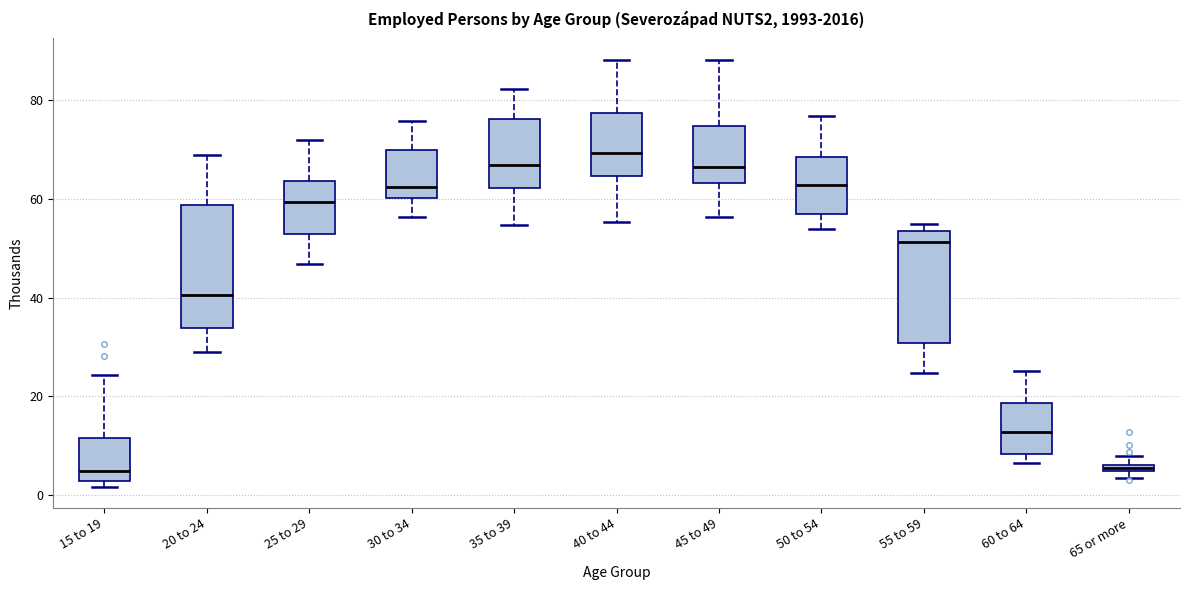

Which box's median line is the highest?

40 to 44